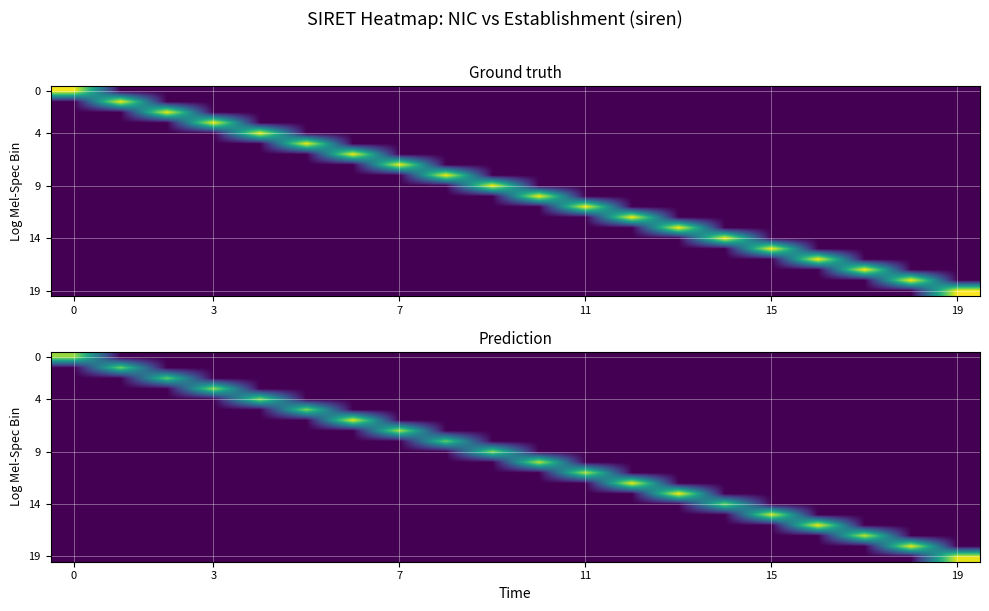

What is the spread (max minus min) of values at 19?

28.4